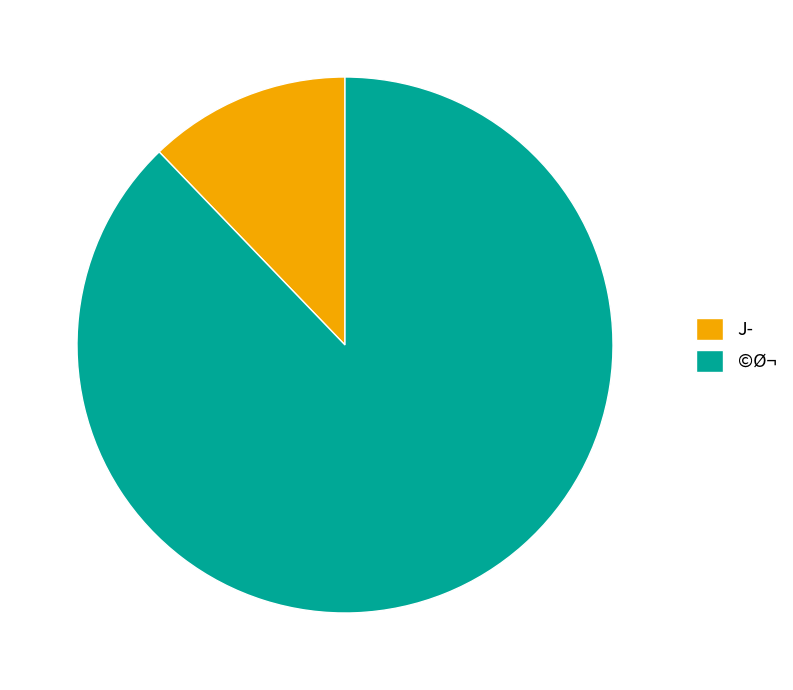

Is there a majority slice in this chart?

Yes